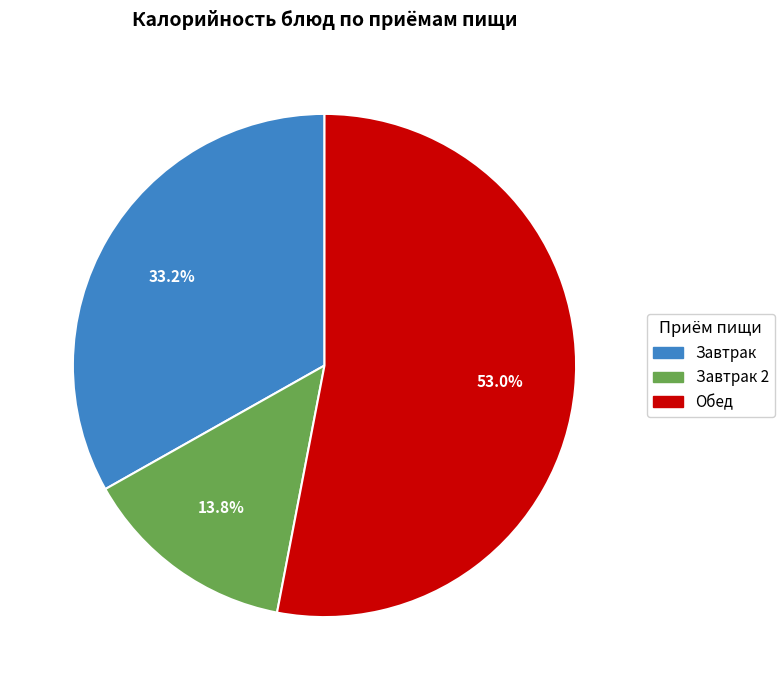

Which slice is the smallest?

Завтрак 2